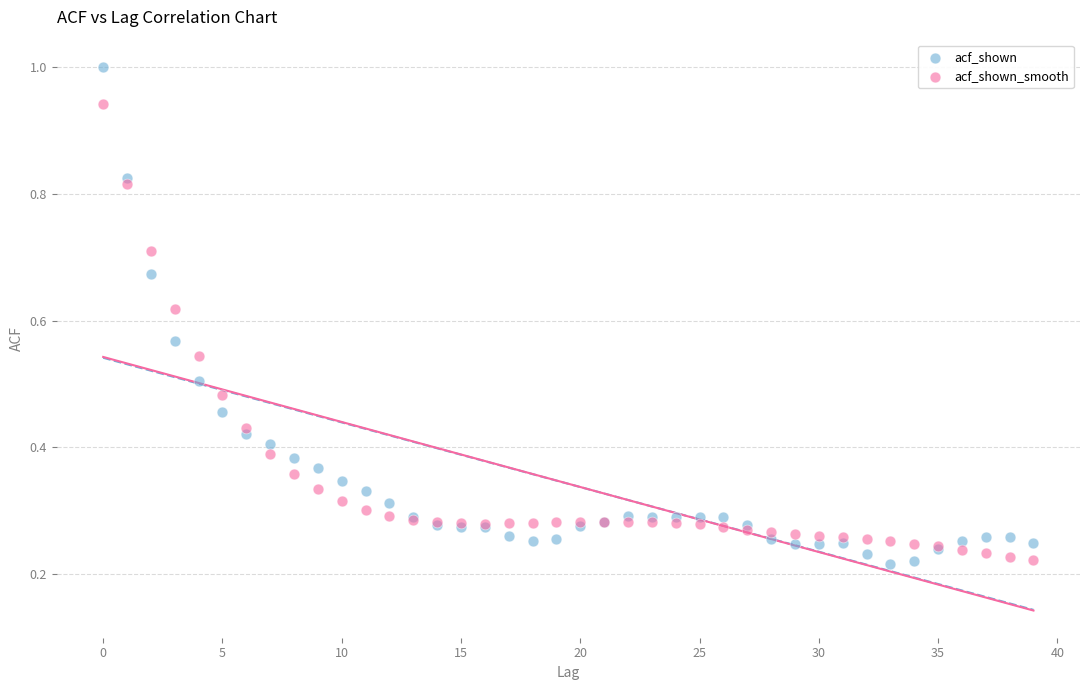

Which series reaches the maximum Y coordinate?

acf_shown